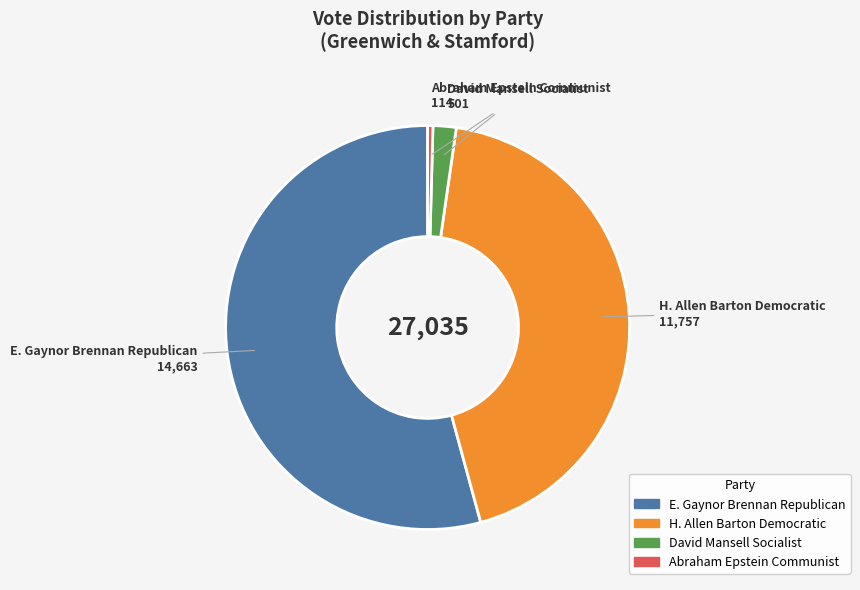

Is there a majority slice in this chart?

Yes